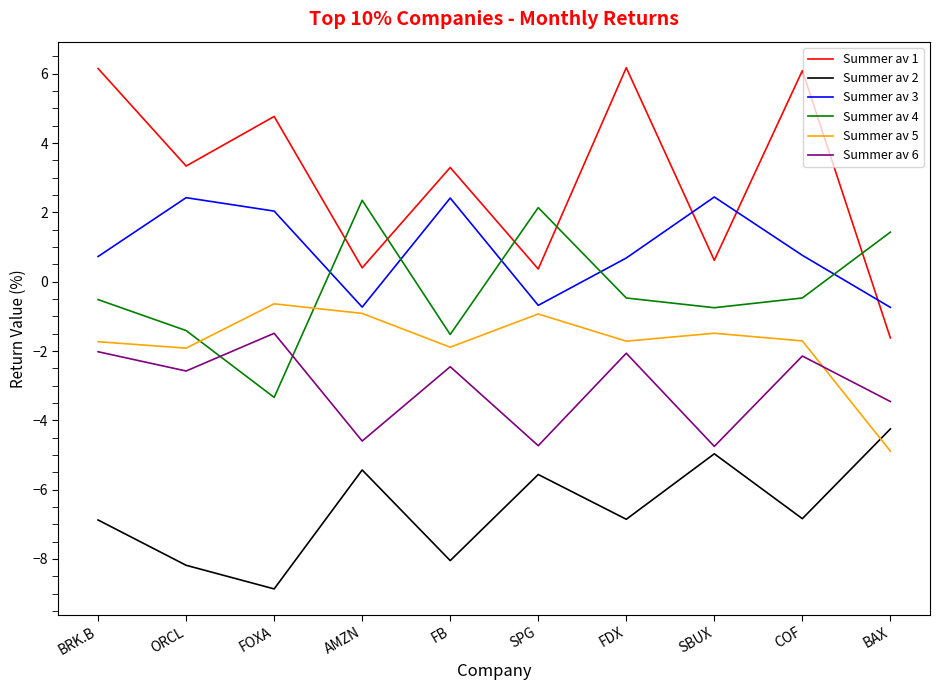

What position from the left is COF?

9